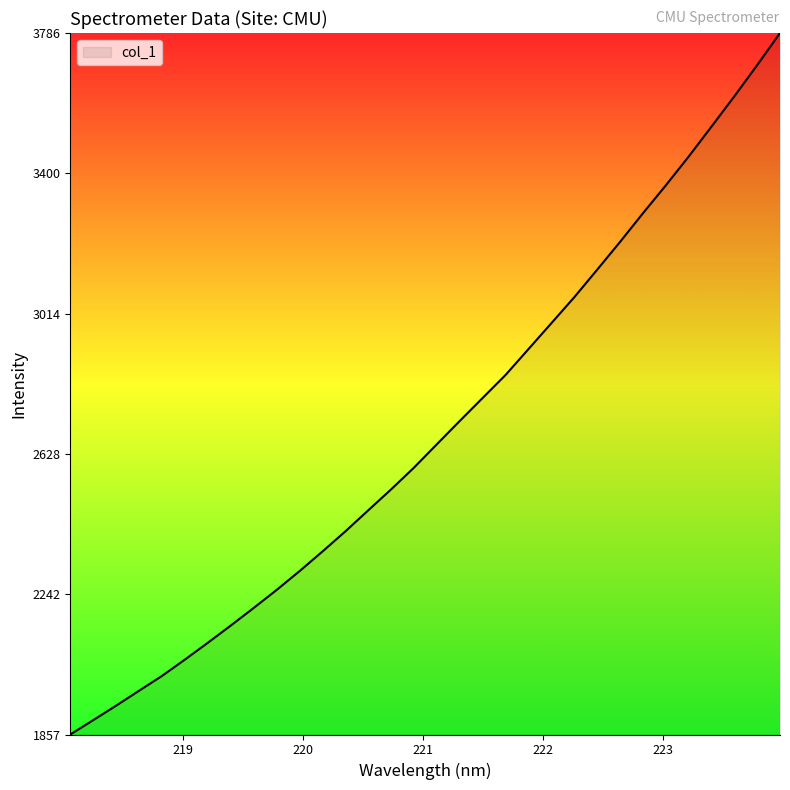

What is the minimum value shown in the chart?

1856.5